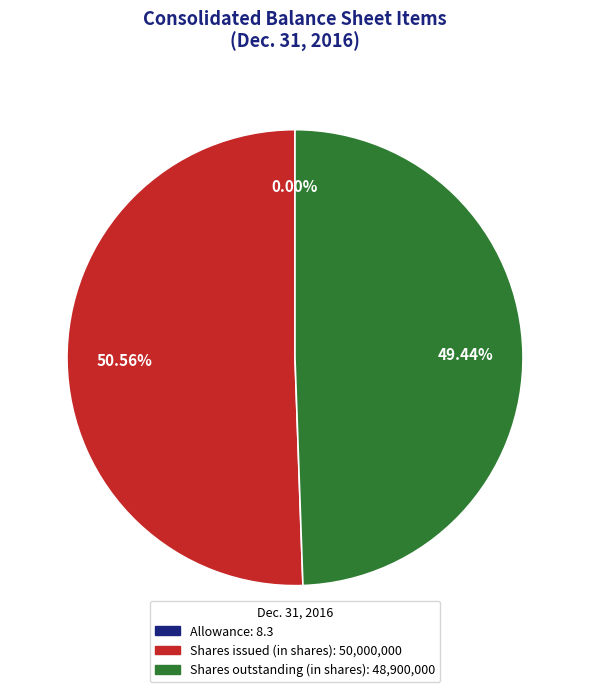

Does any single category account for the majority?

Yes